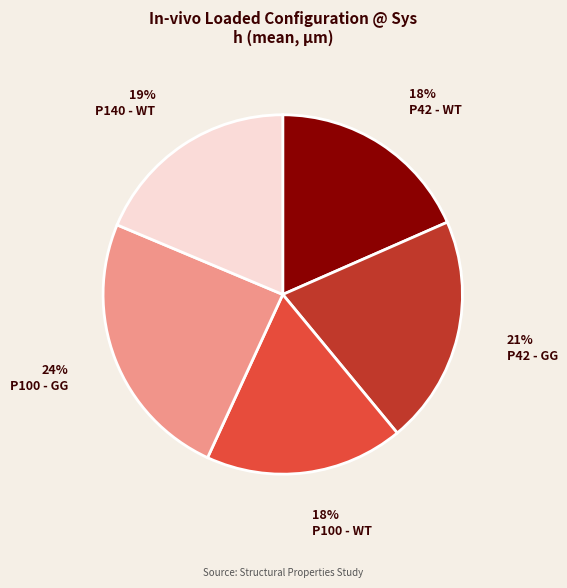

To the nearest percent, what is the average slice percentage?

20%